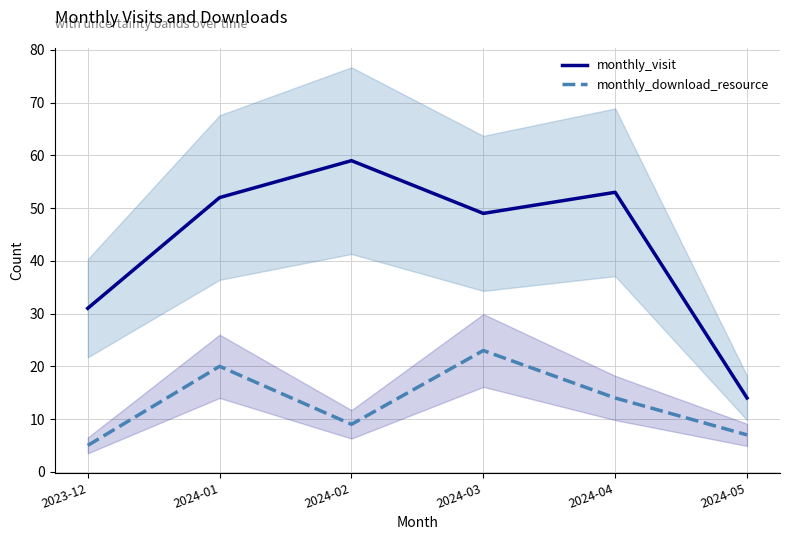

What is the minimum value for monthly_visit?

14